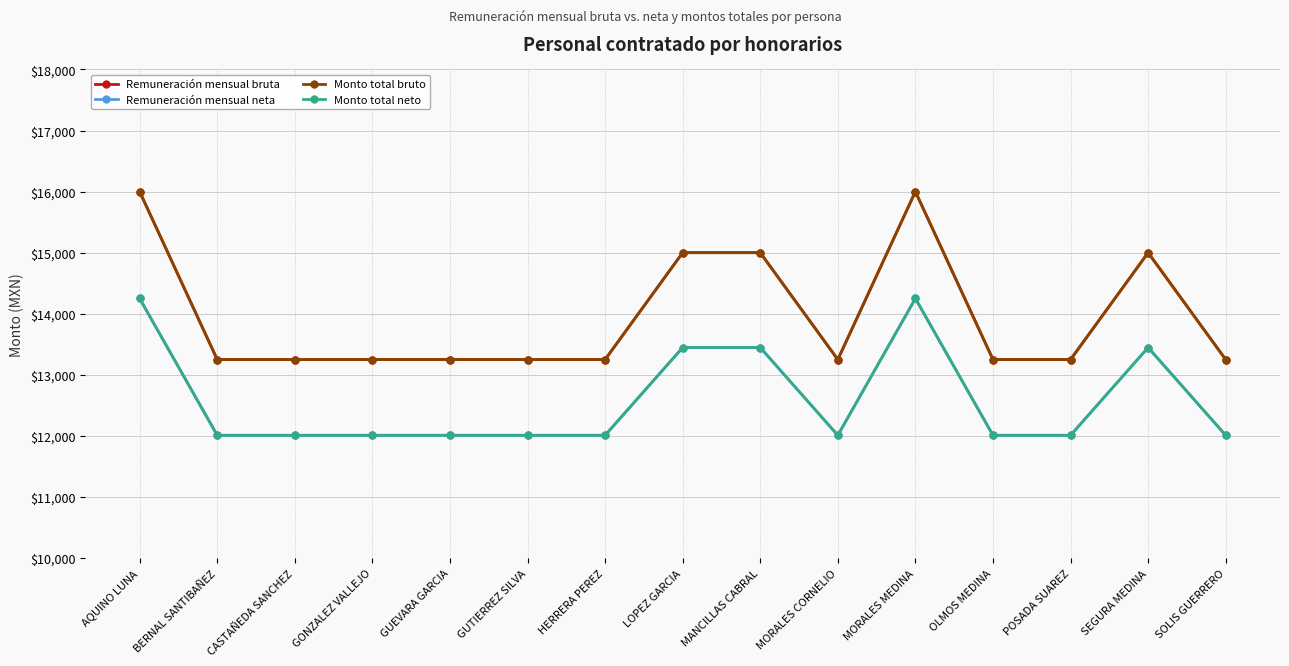

What position from the left is GUEVARA GARCIA?

5